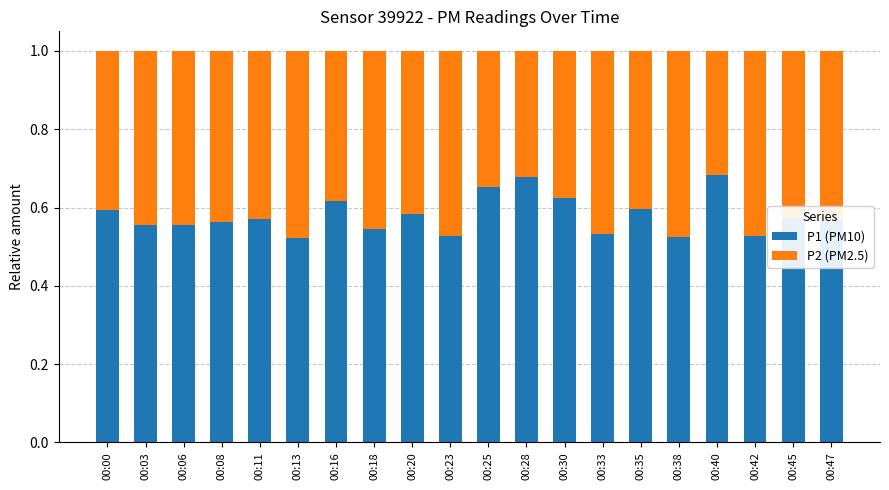

Are the bars horizontal?

No